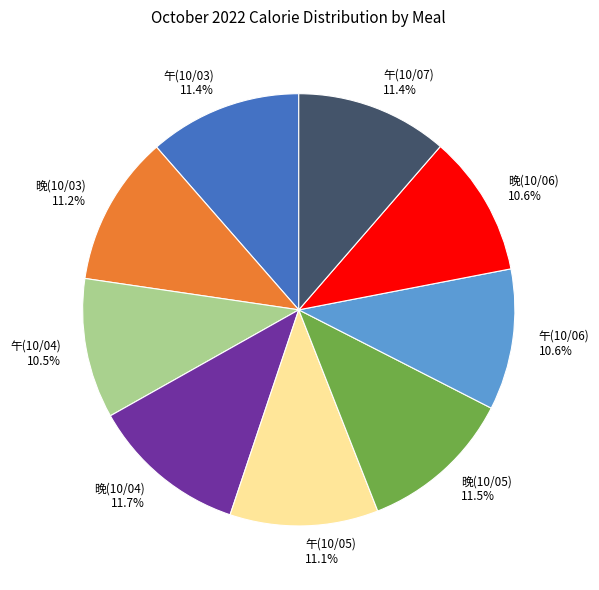

Is there any slice that represents more than half of the pie?

No